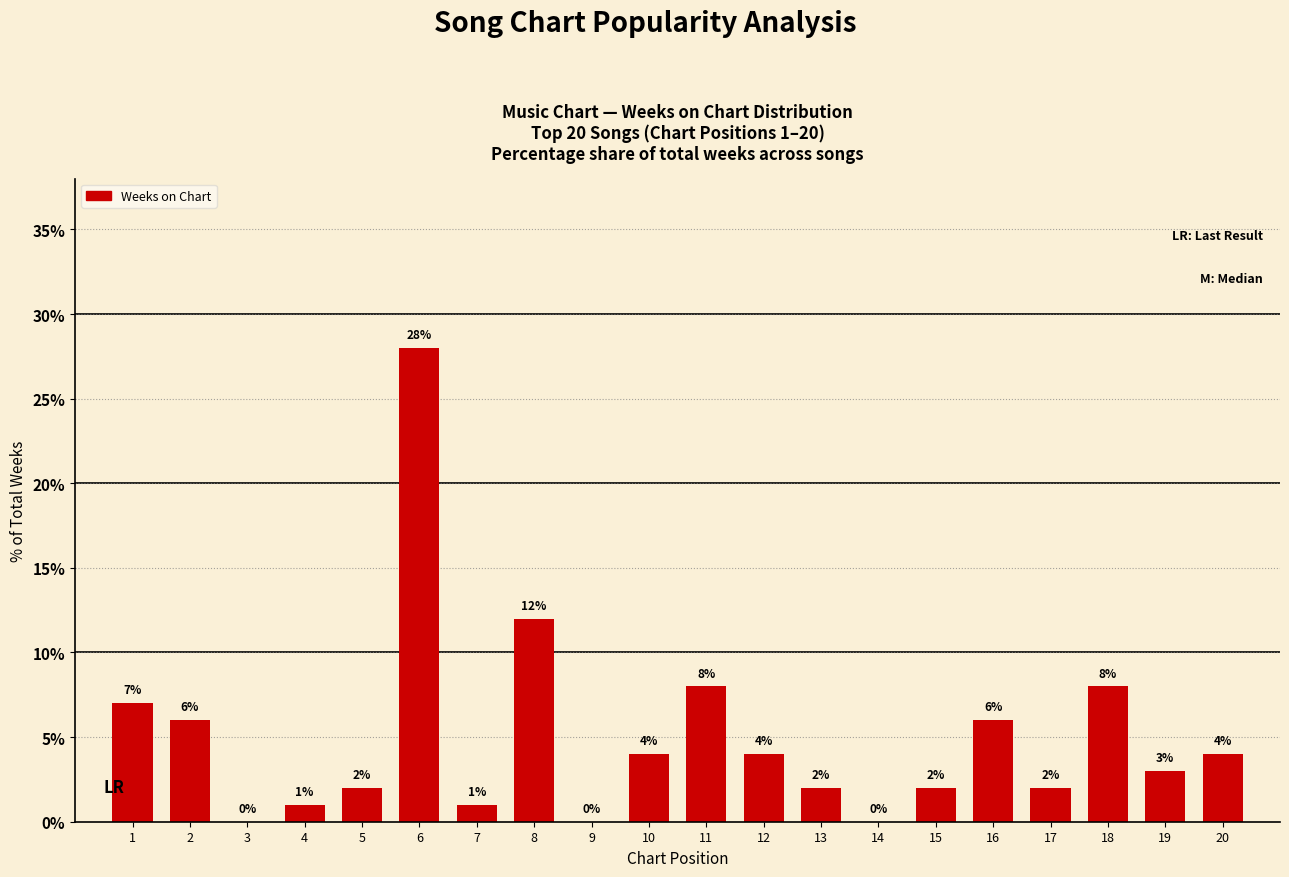

The chart shows a value of 4 at 20. True or false?

True